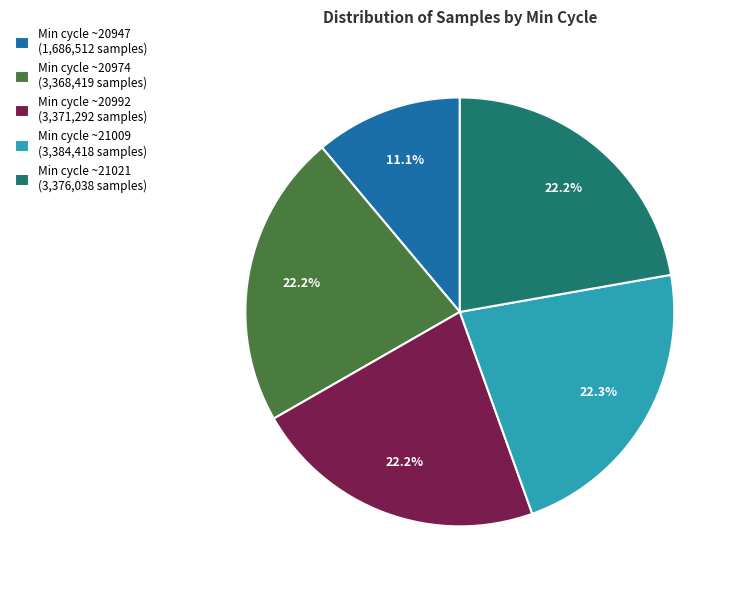

Is Min cycle ~20992 (3,371,292 samples) the majority of the pie?

No